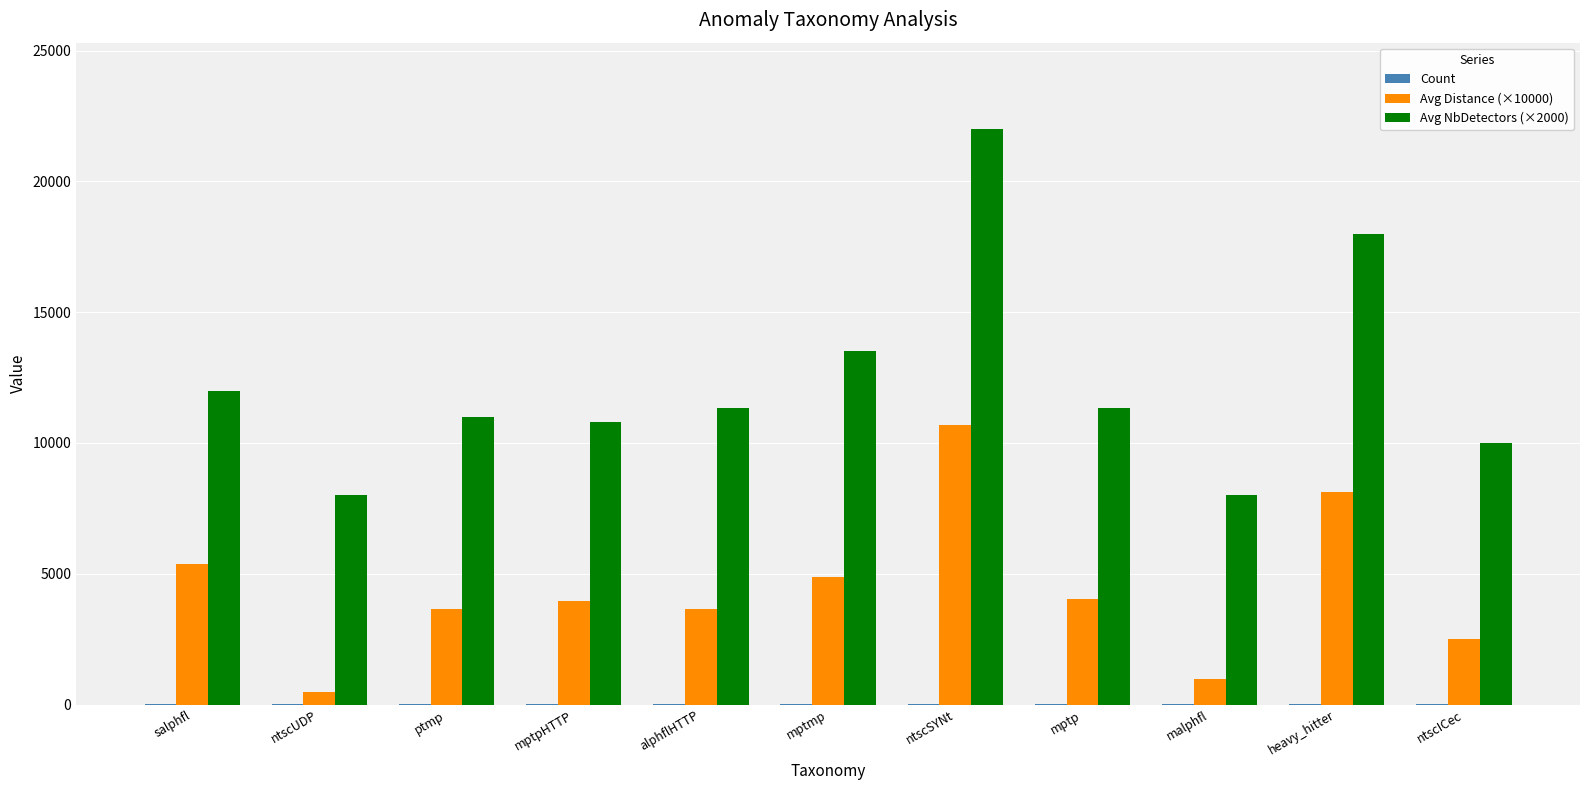

The Avg Distance (×10000) series shows 4023.7 at mptp. True or false?

True